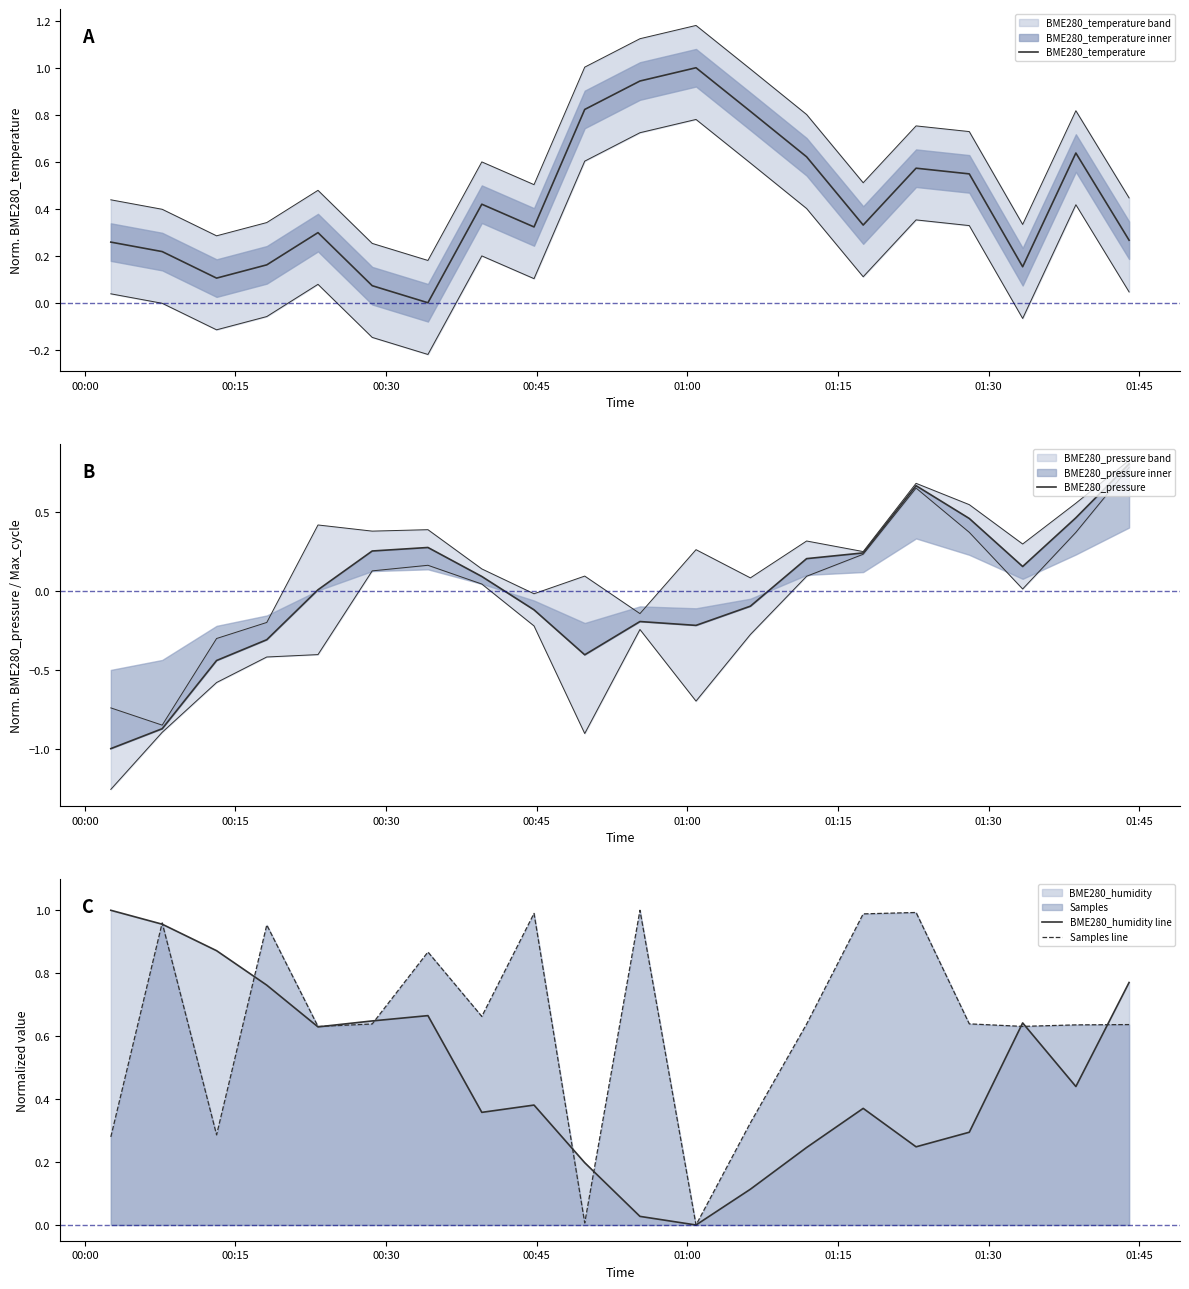

Where do BME280_humidity line and Samples line first cross each other?

00:00 and 00:15